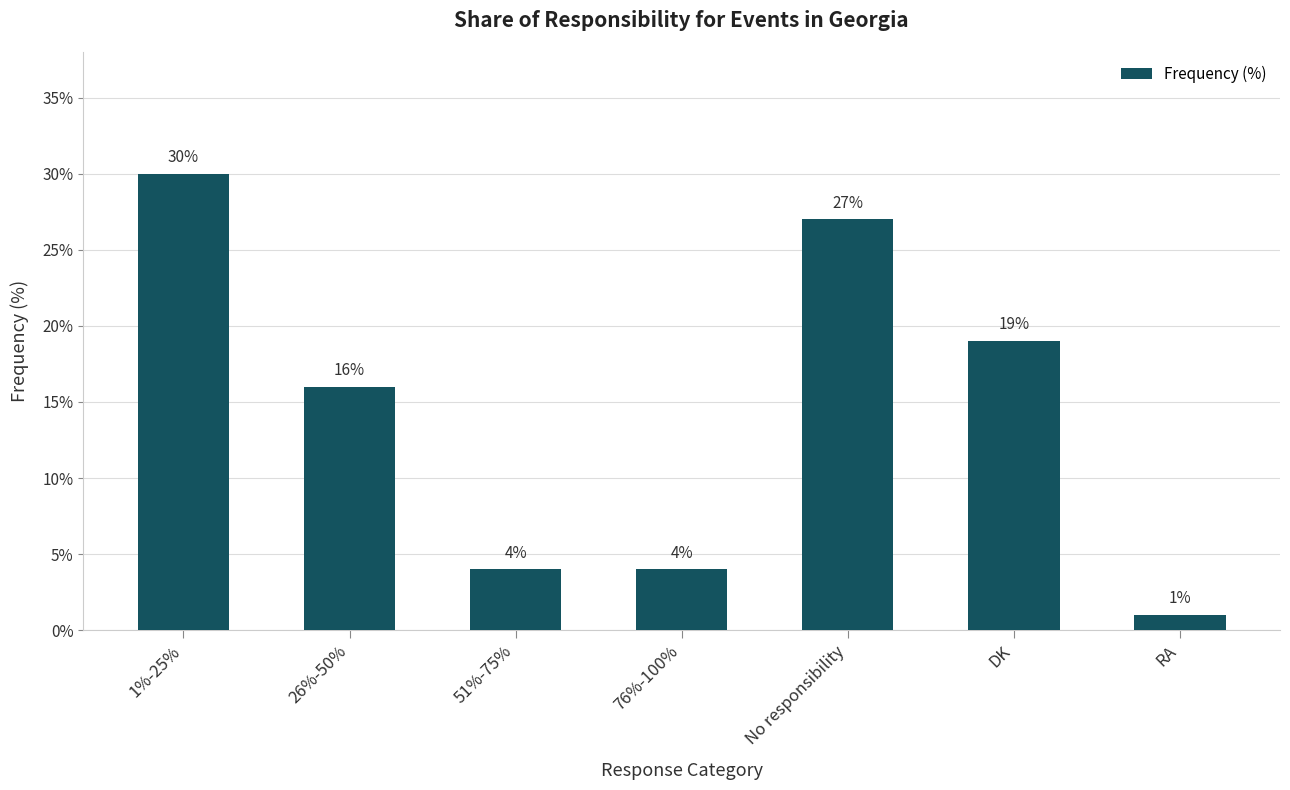

What is the difference between the values at 1%-25% and No responsibility?

3